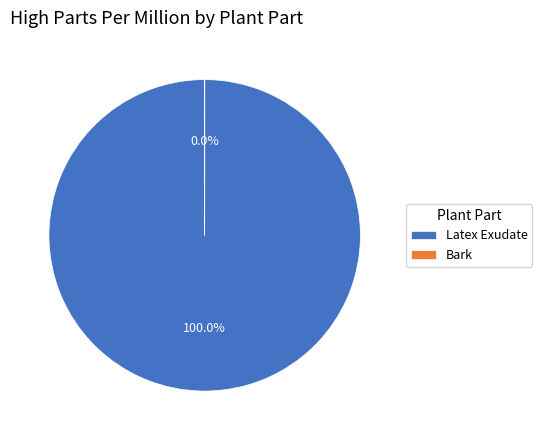

True or false: Bark accounts for 1% of the total.

False